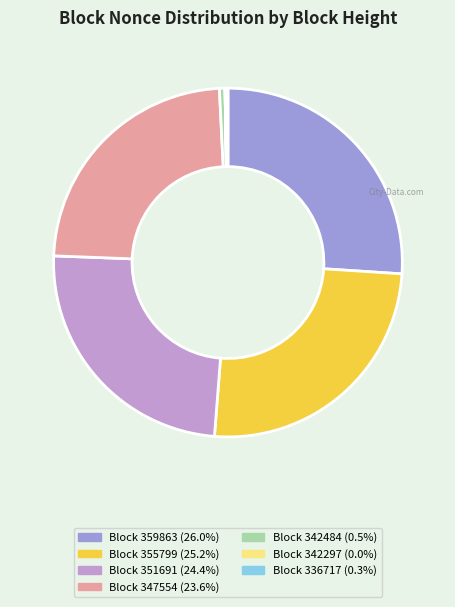

Does any single category account for the majority?

No